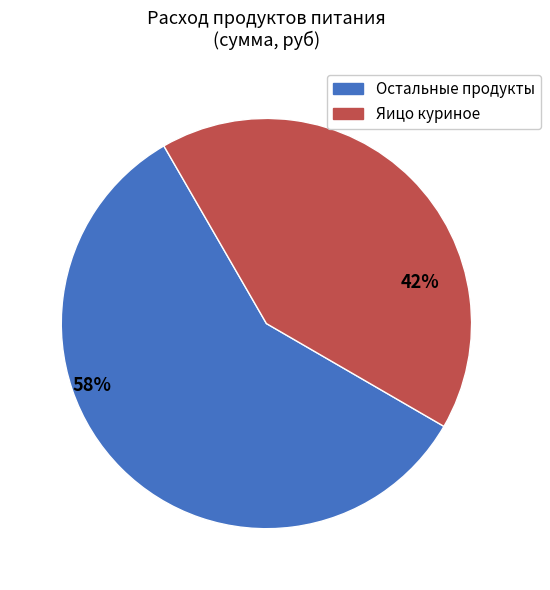

Is Яицо куриное the majority of the pie?

No